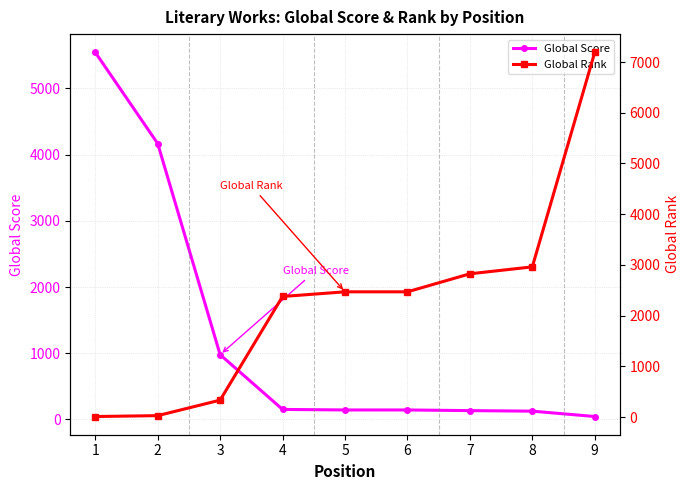

How many lines are shown in the chart?

2